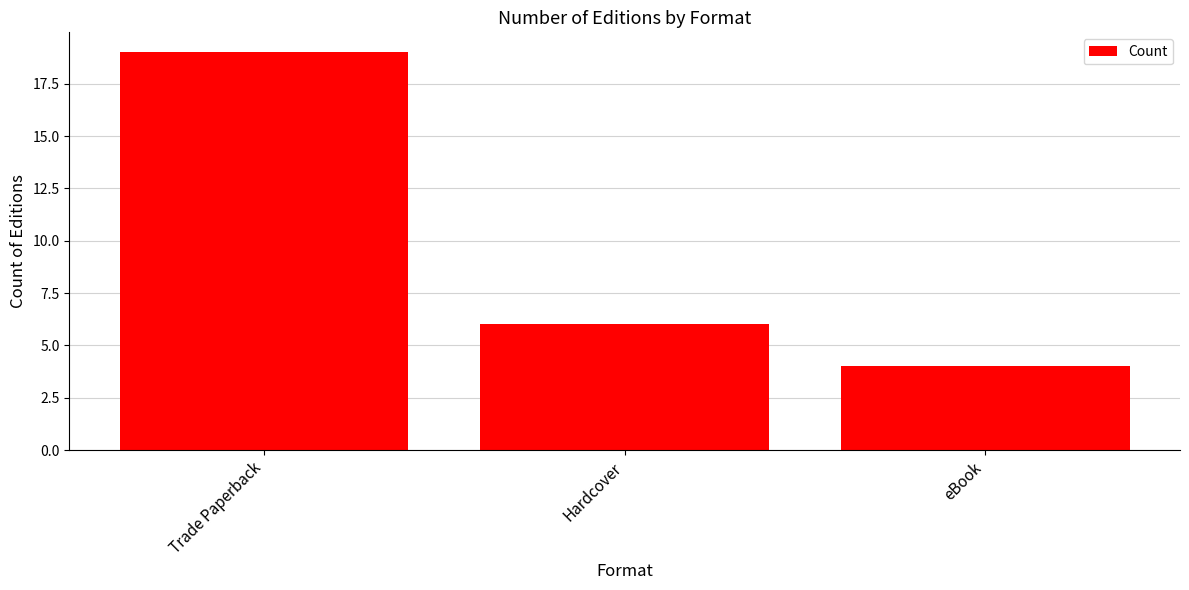

Reading left to right, what are all the values shown in this chart?

19	6	4